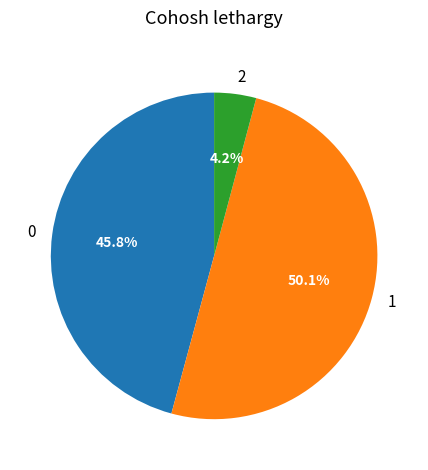

What is the ratio of the value at 1 to the value at 0?

1.1